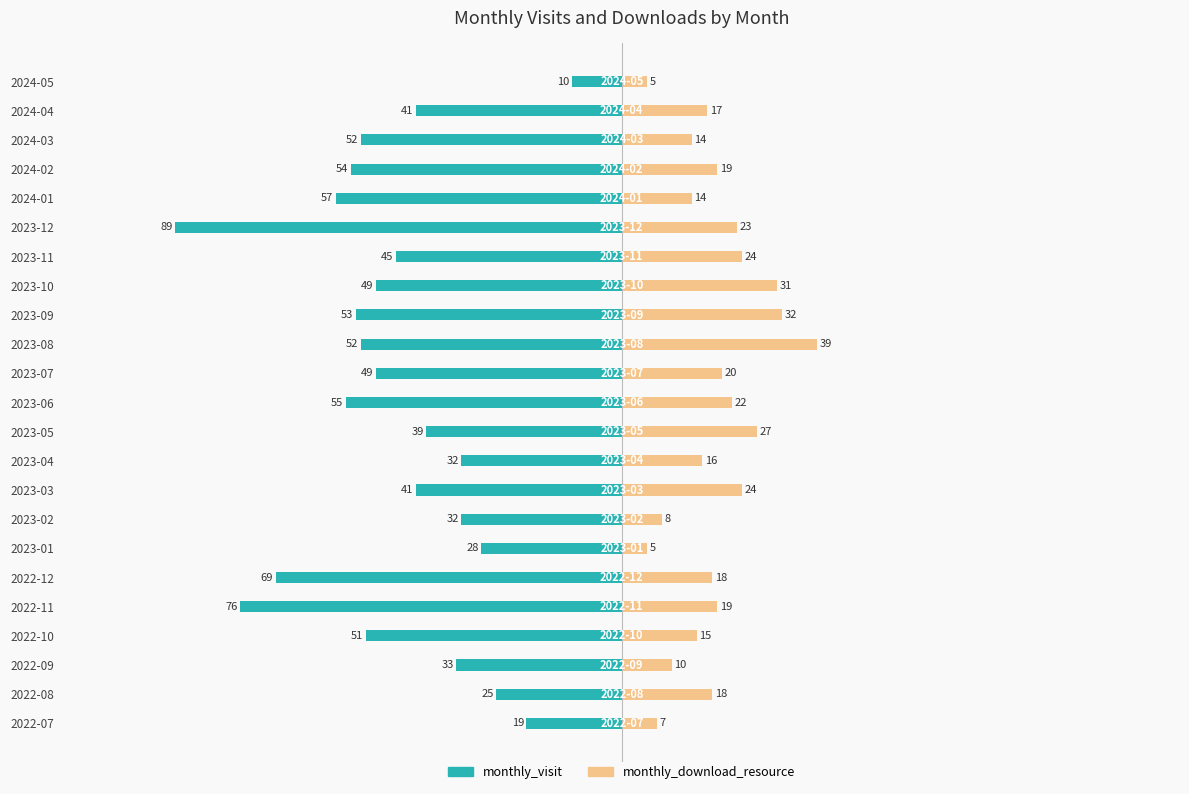

How many groups of bars are there?

23